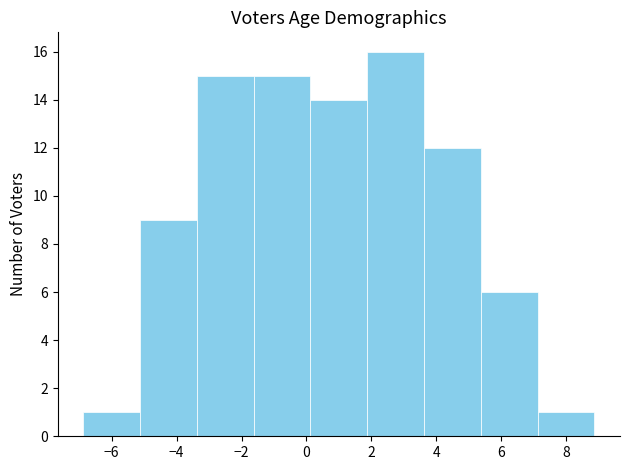

Reading left to right, transcribe this chart: for each bar, give the range it covers on the x-axis and its height. Neither the bar edges nor the heights are printed on the chart, so give them approximately, as read against the axes.

-6.8 to -5.2: 1
-5.2 to -3.4: 9
-3.4 to -1.6: 15
-1.6 to 0.2: 15
0.2 to 1.8: 14
1.8 to 3.6: 16
3.6 to 5.4: 12
5.4 to 7.2: 6
7.2 to 8.8: 1